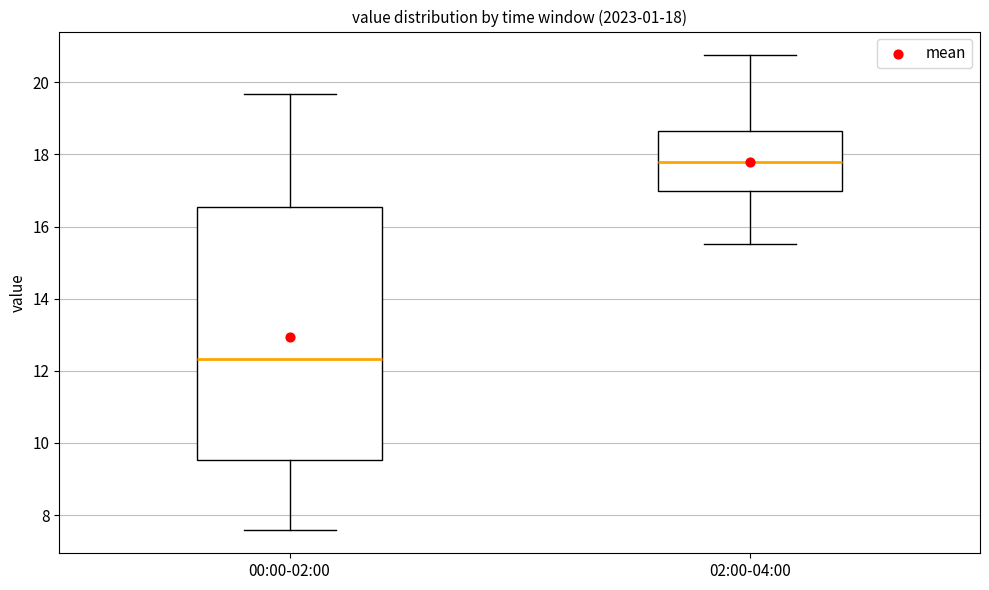

Which box's median line is the lowest?

00:00-02:00